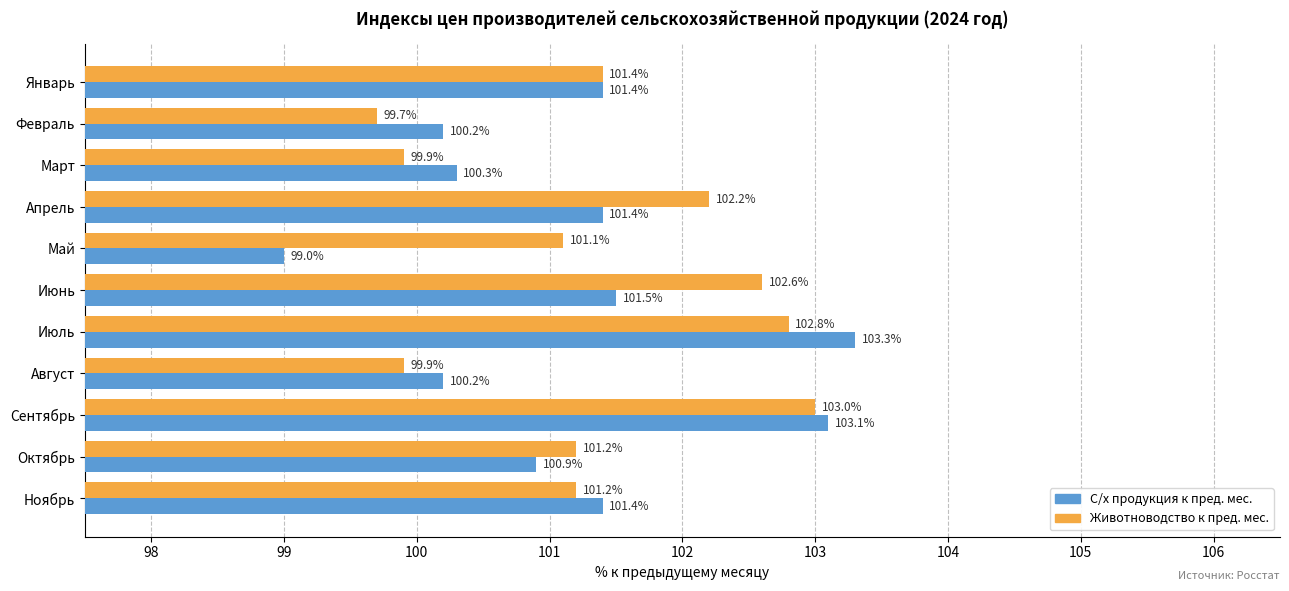

What is the minimum value for Животноводство к пред. мес.?

99.7